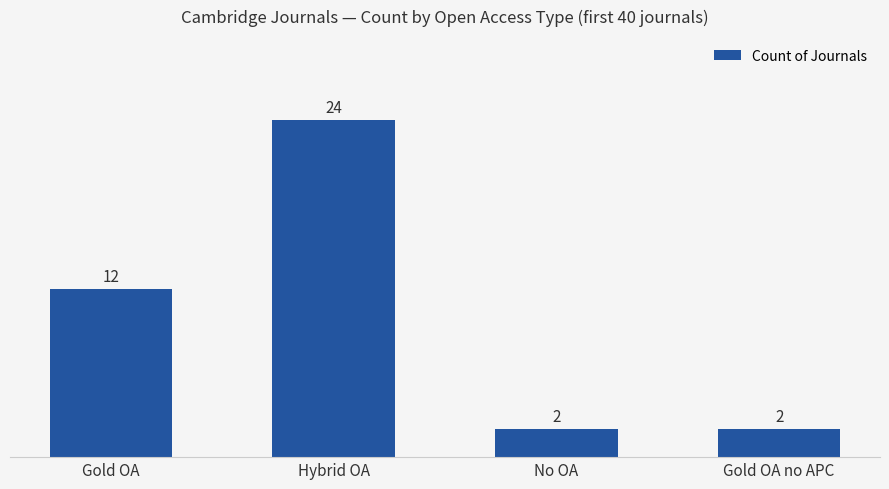

How many series are shown in this chart?

1